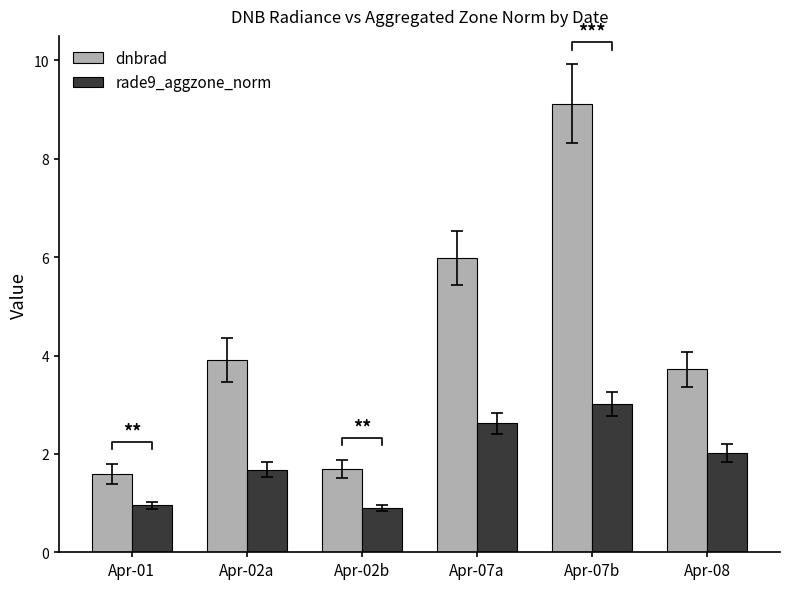

What is the difference between the highest and lowest values at Apr-08?

1.7